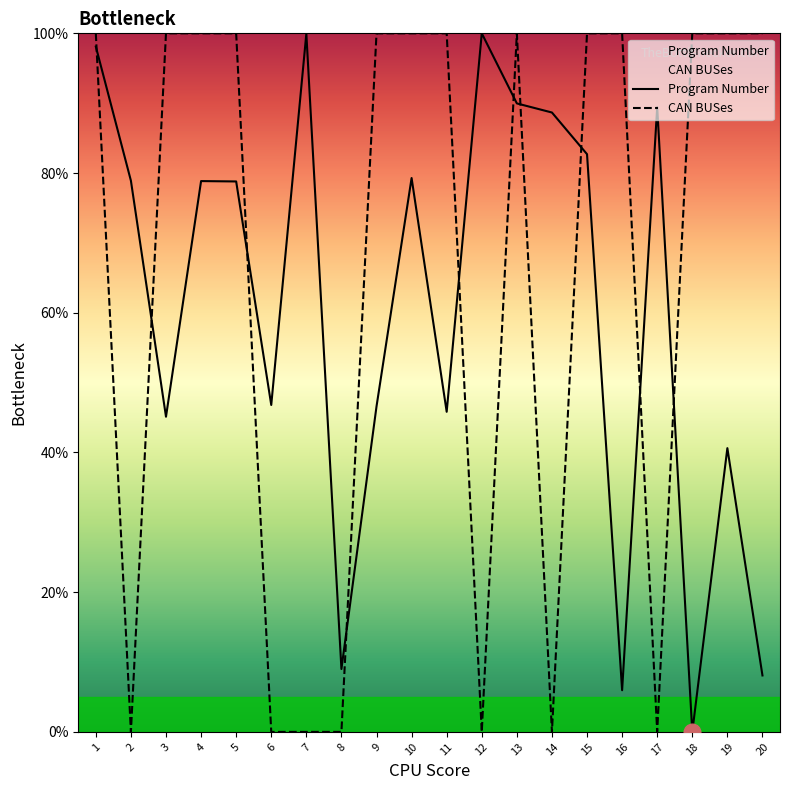

What is the maximum value shown in the chart?

100.0